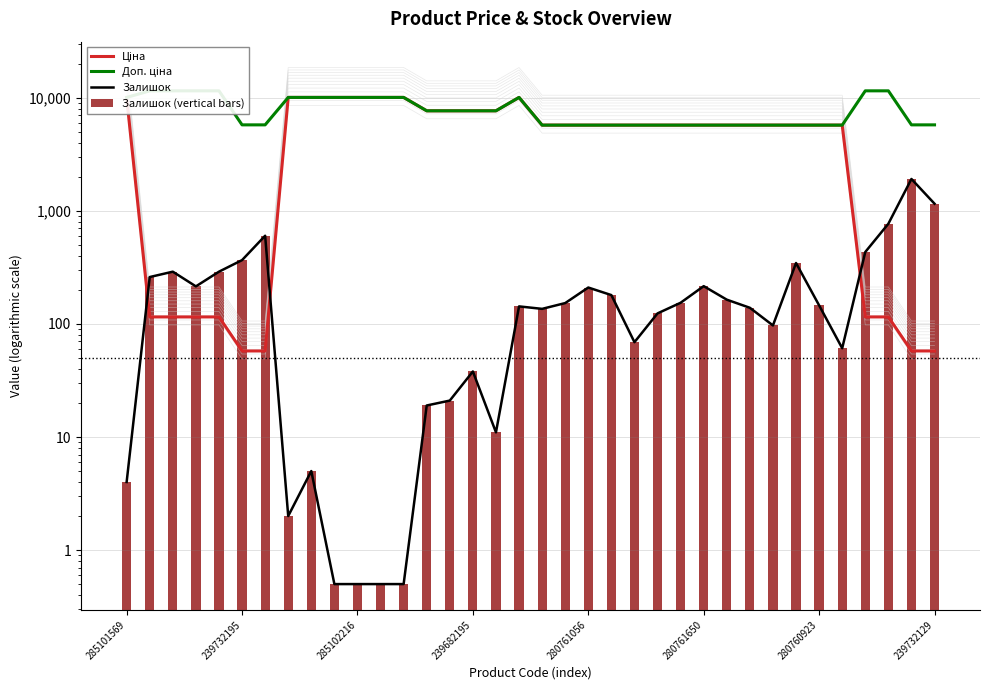

Count the number of categories in the chart.

36